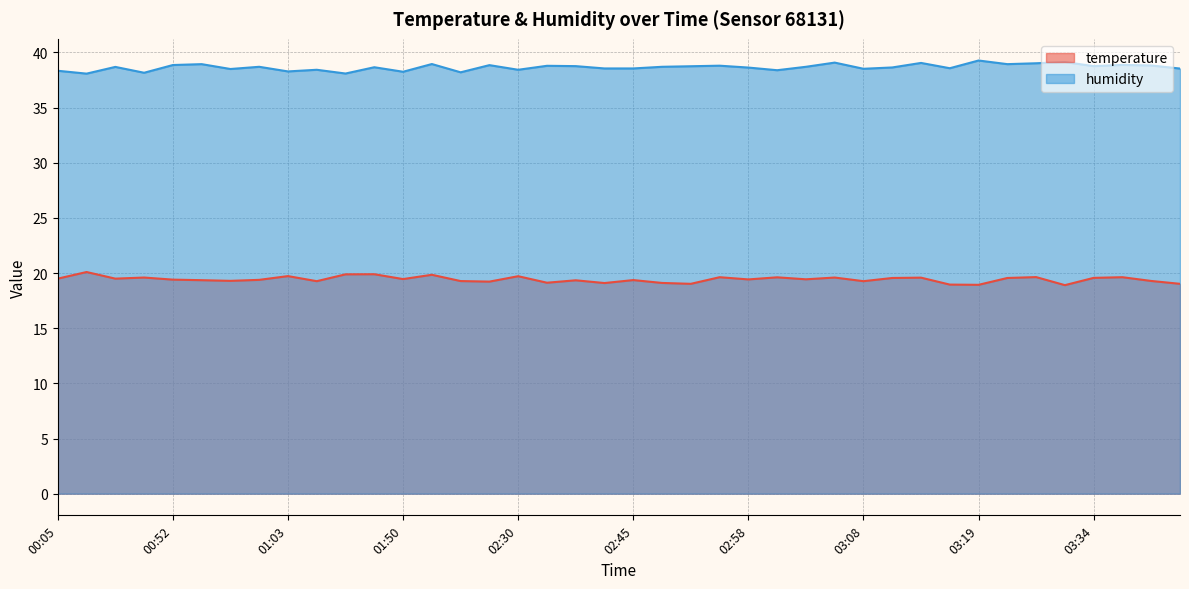

True or false: temperature and humidity cross at least once.

False